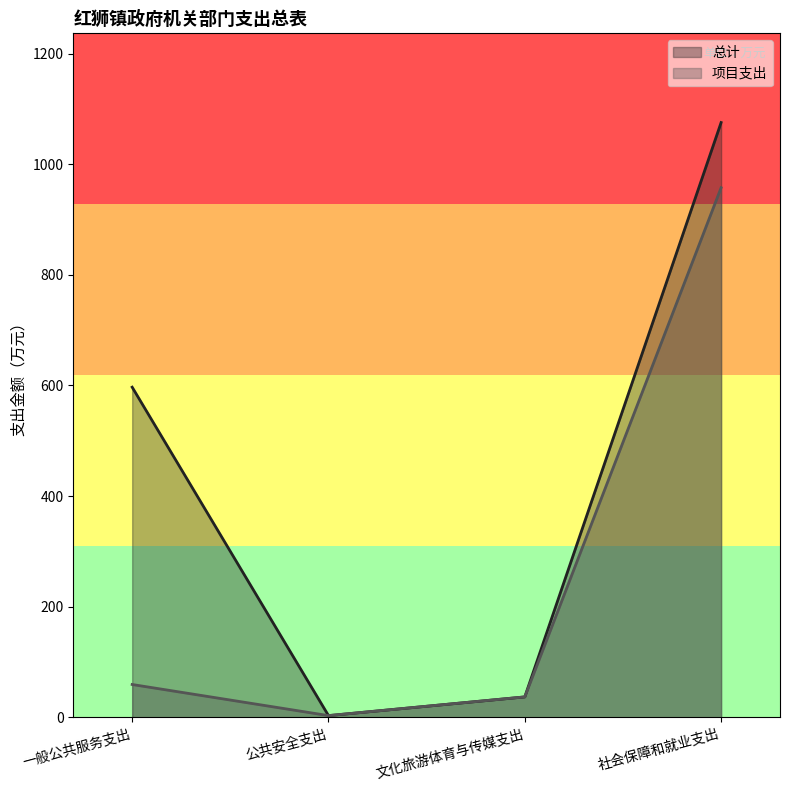

At which label does 总计 first exceed 596?

一般公共服务支出